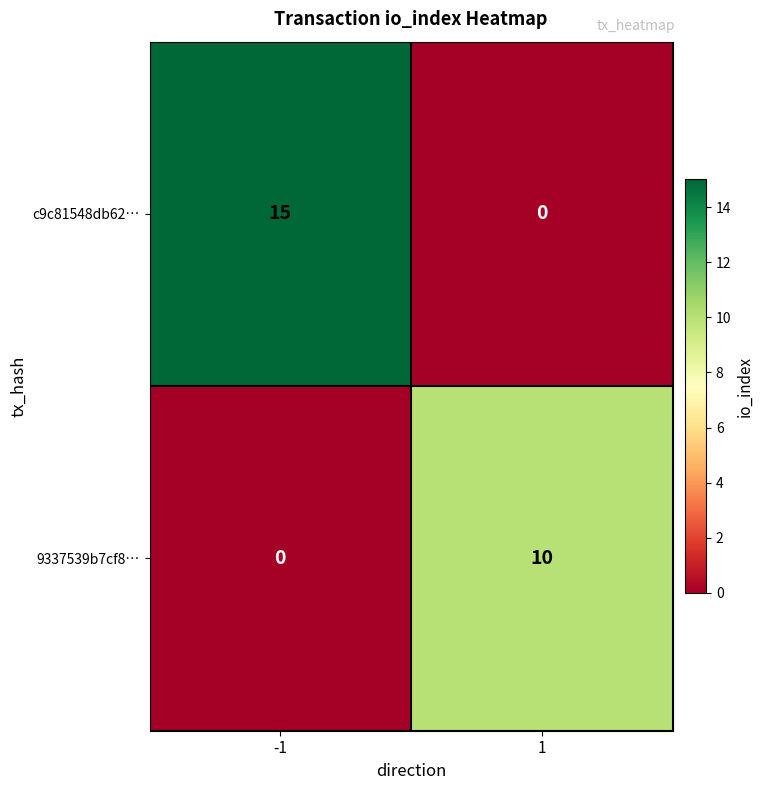

Reading right to left, transcribe all the data shown in this chart.

c9c81548db62…: 0	15
9337539b7cf8…: 10	0